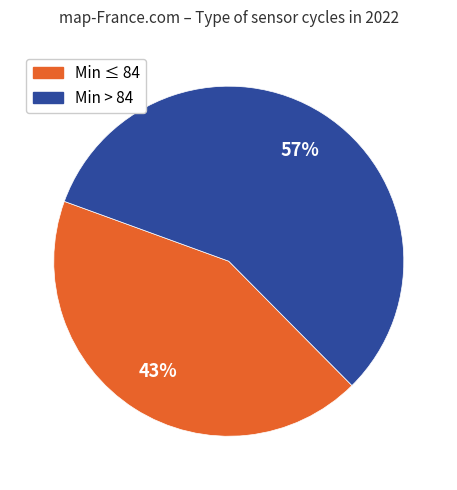

To the nearest percent, what is the average slice percentage?

50%